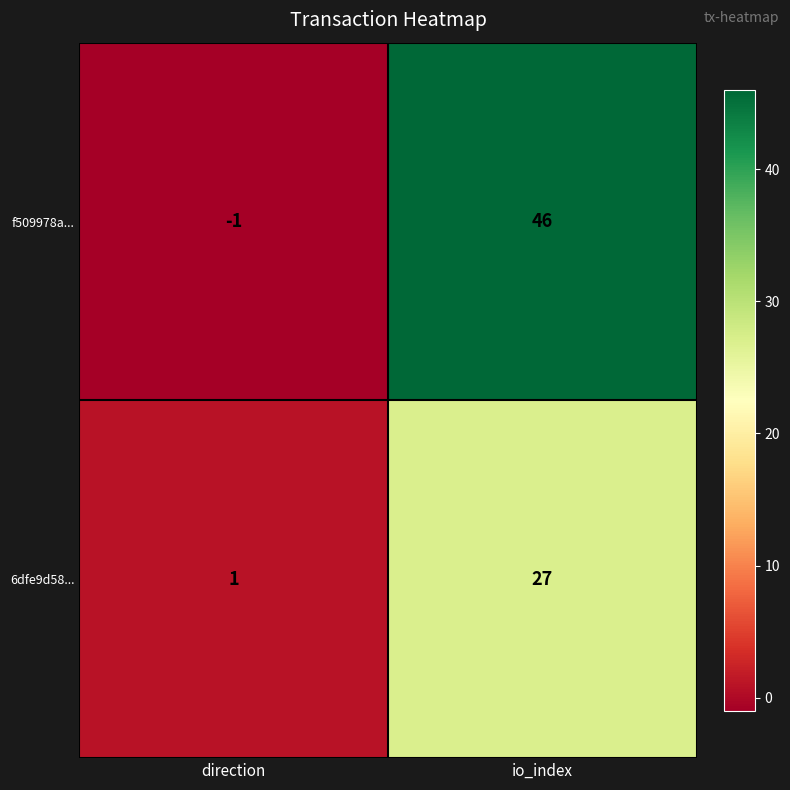

Rank the series by their average value, from lowest to highest.

6dfe9d58..., f509978a...